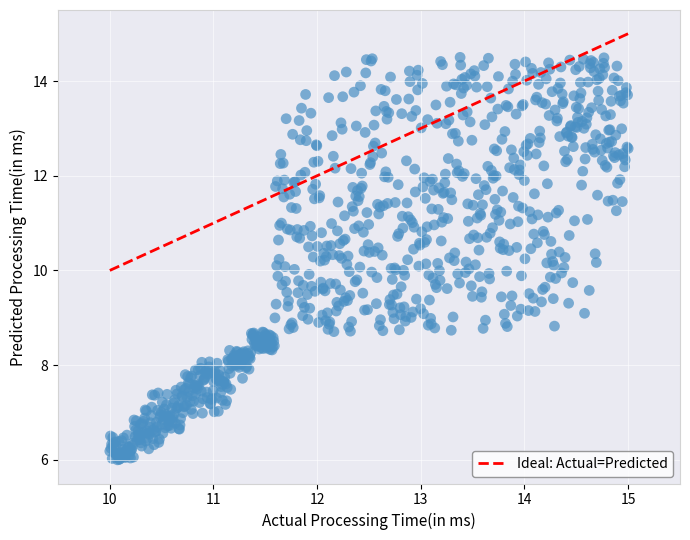

What is the range of Y values (max minus min)?

8.5